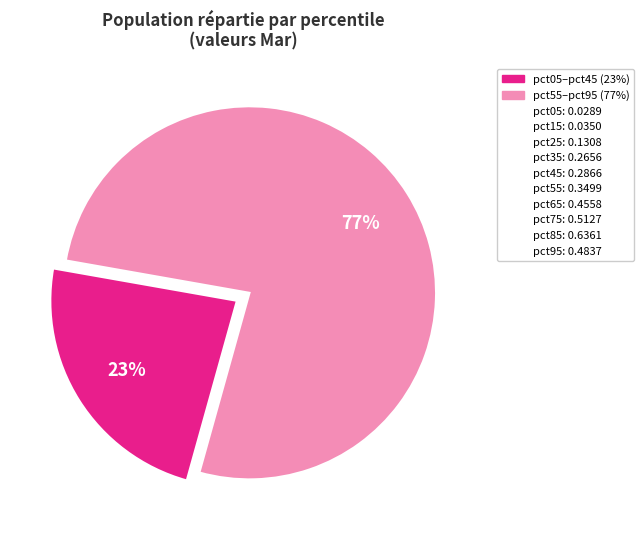

To the nearest percent, what is the average slice percentage?

50%